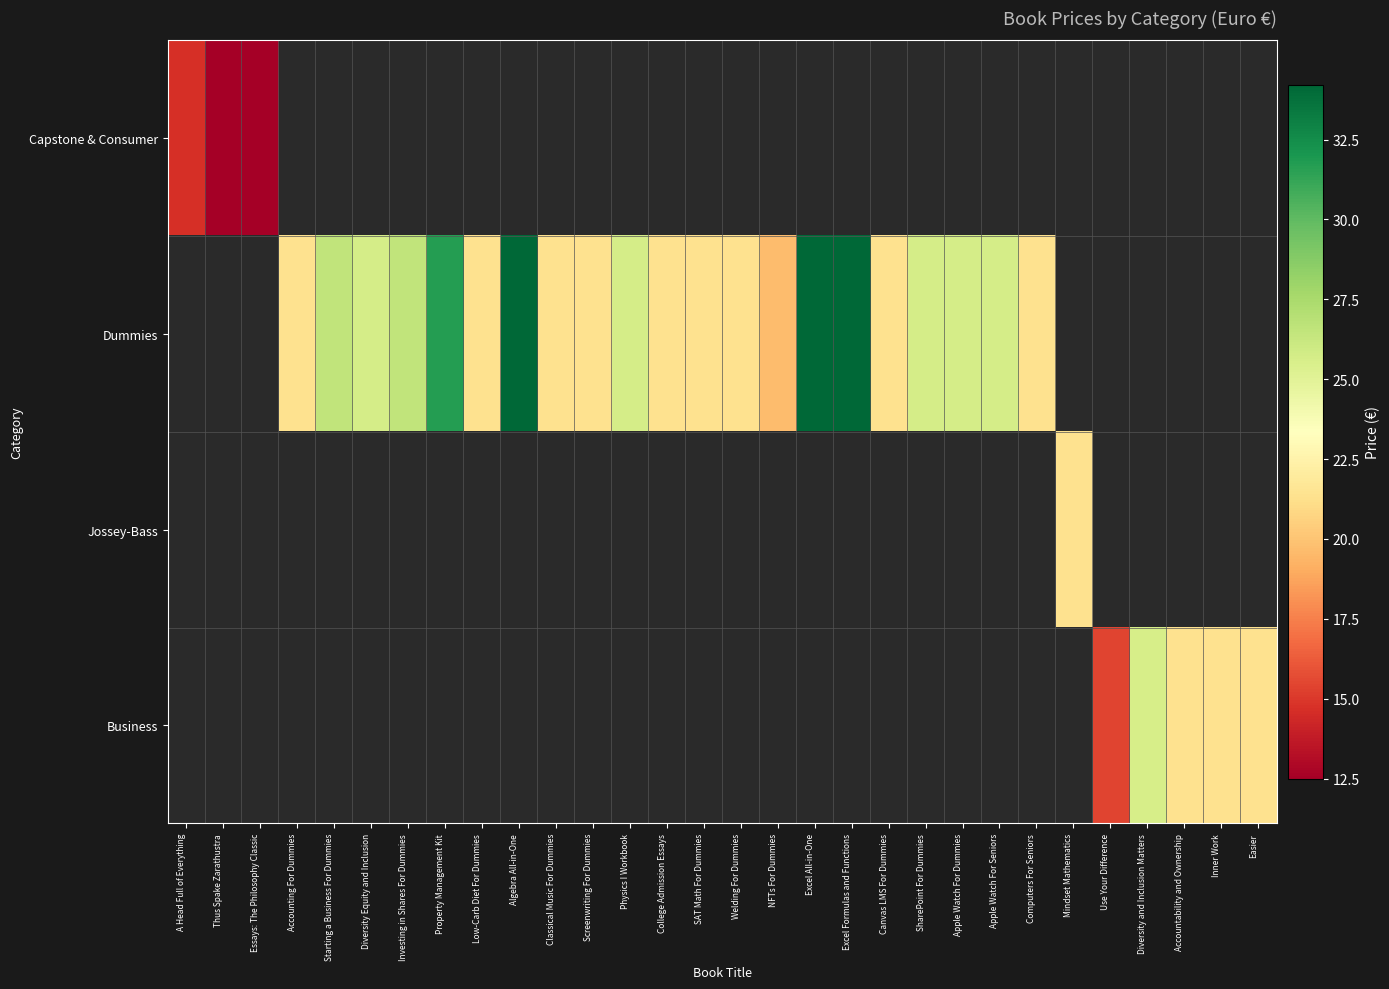

Between Use Your Difference and SharePoint For Dummies, which is larger?

SharePoint For Dummies